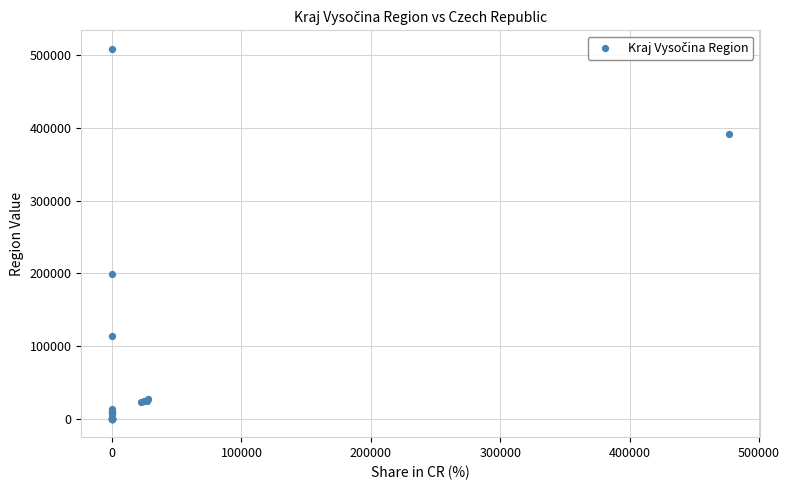

What Y value in the scatter plot is closest to 254459?

199430.0